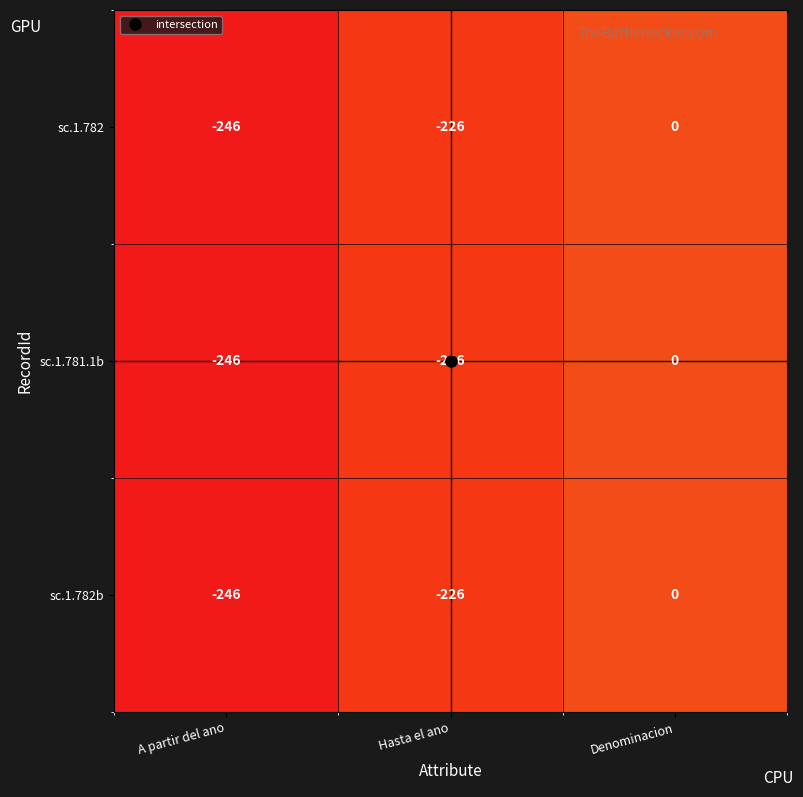

At which category is the sum across all series the highest?

Denominacion